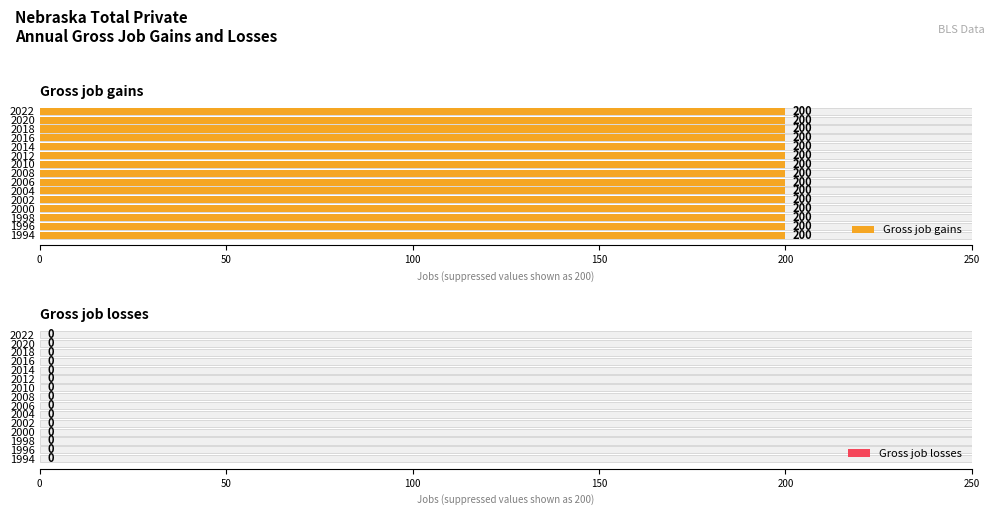

What is the value of the Gross job gains bar at the 7th from the left?

200